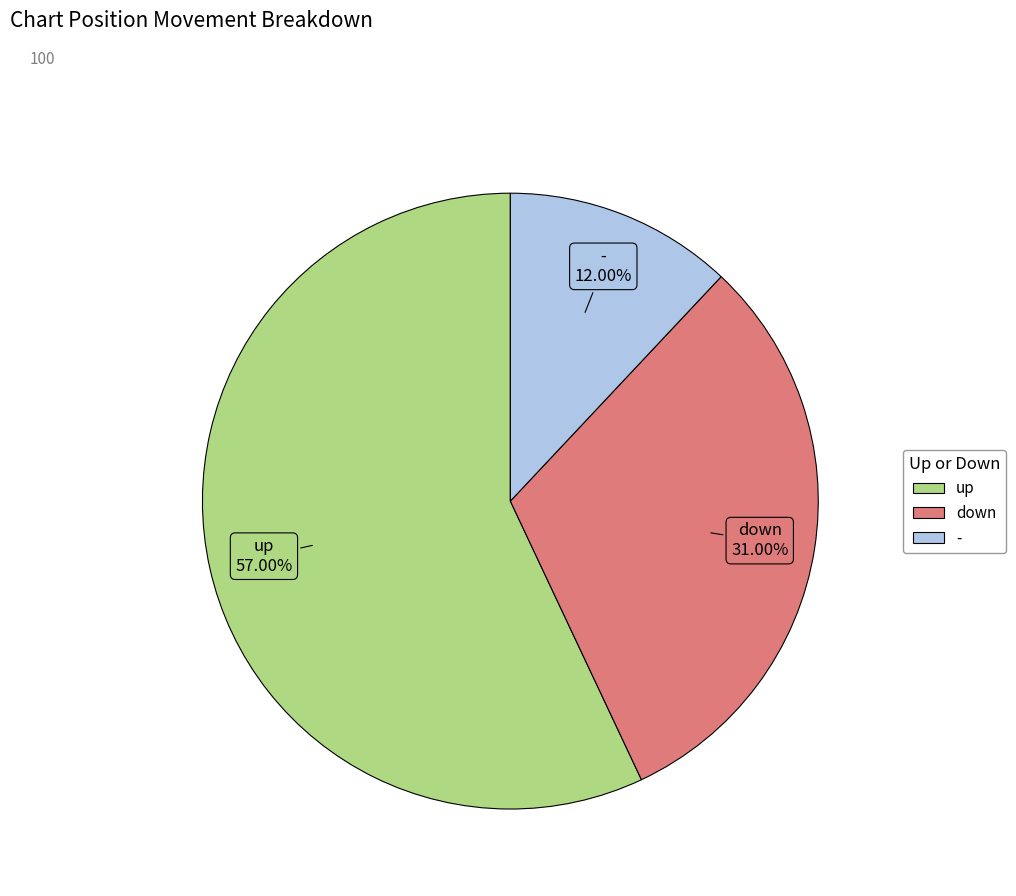

The down slice represents 24% of the pie. True or false?

False